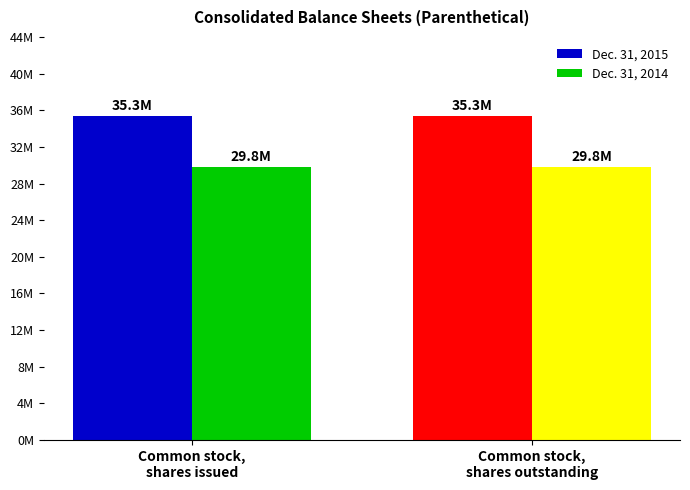

What are all the series names shown in the legend?

Dec. 31, 2015, Dec. 31, 2014